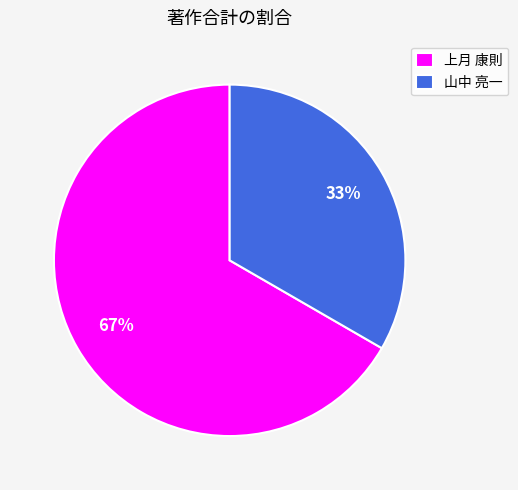

True or false: 上月 康則 accounts for 78% of the total.

False